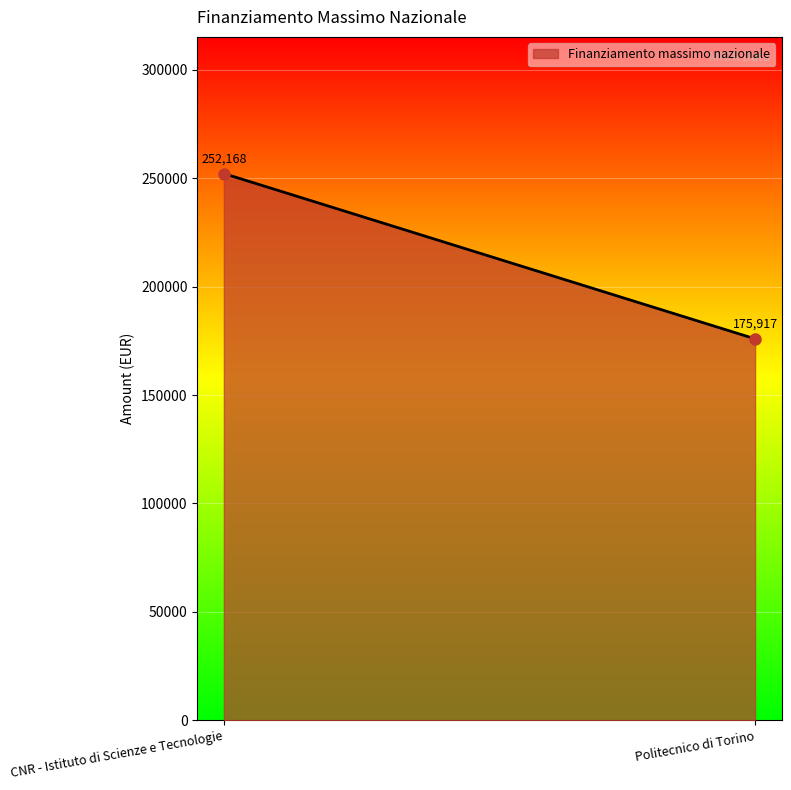

Reading right to left, what are all the values shown in this chart?

175917.0	252167.9